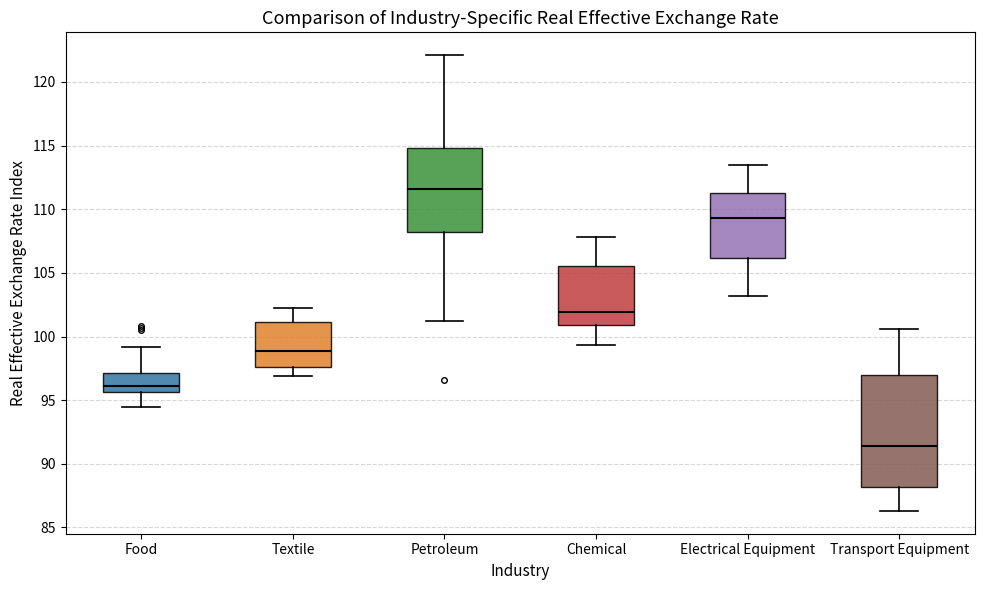

Where does the lower whisker of the box for Chemical end on the y-axis? The values are not printed on the chart, so give them approximately, as read against the axis.

99.5